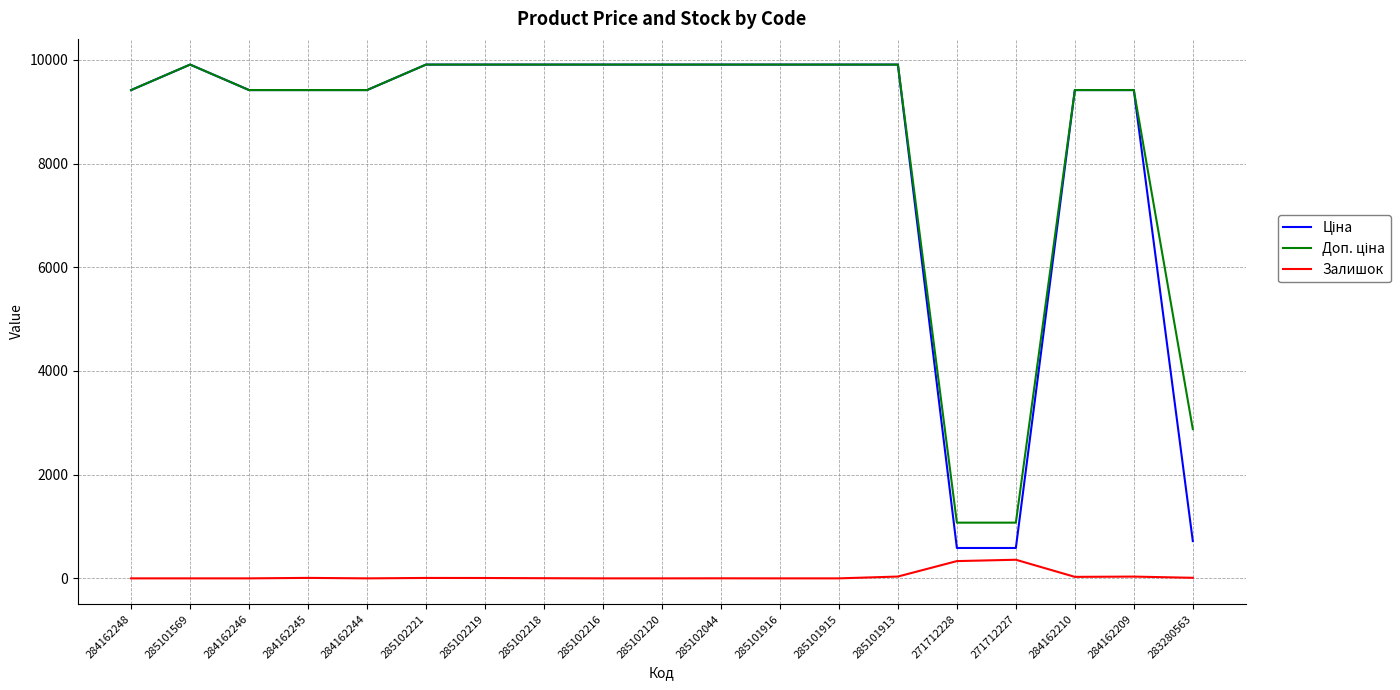

In Залишок, how many points are higher than both neighbors (excluding endpoints)?

5